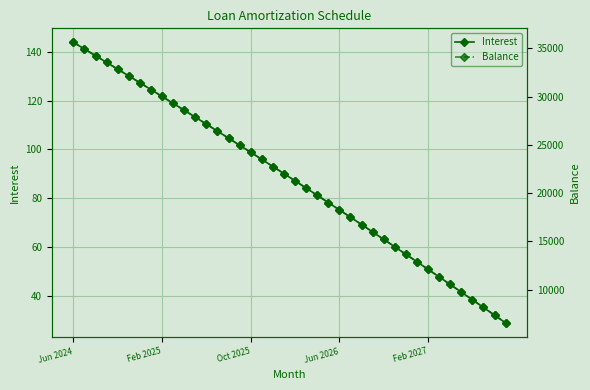

True or false: Interest has more than 2 points higher than both neighbors.

False